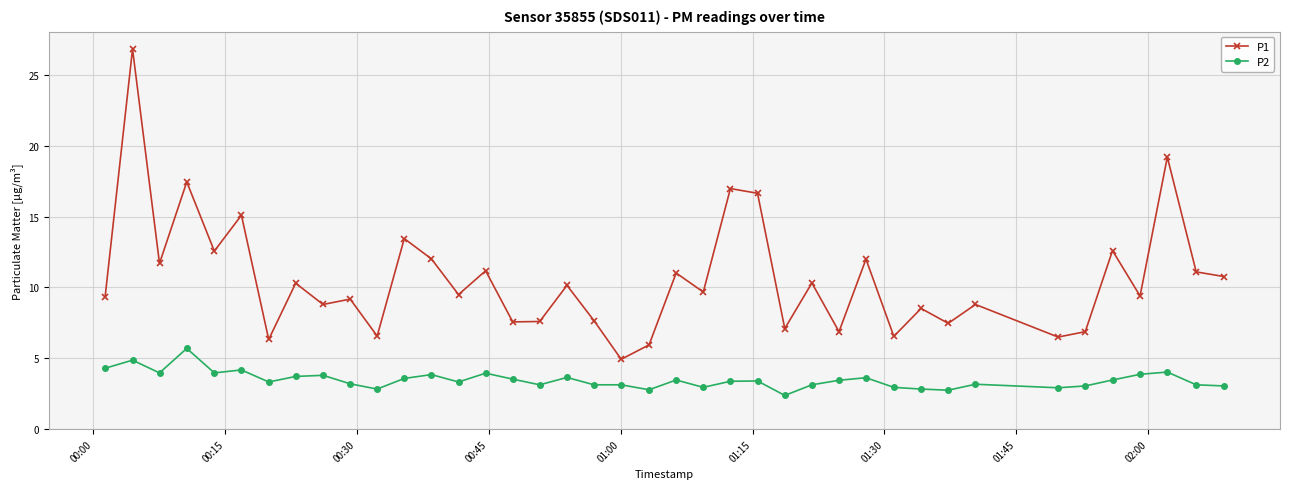

How many data points in P1 are above 9?

24